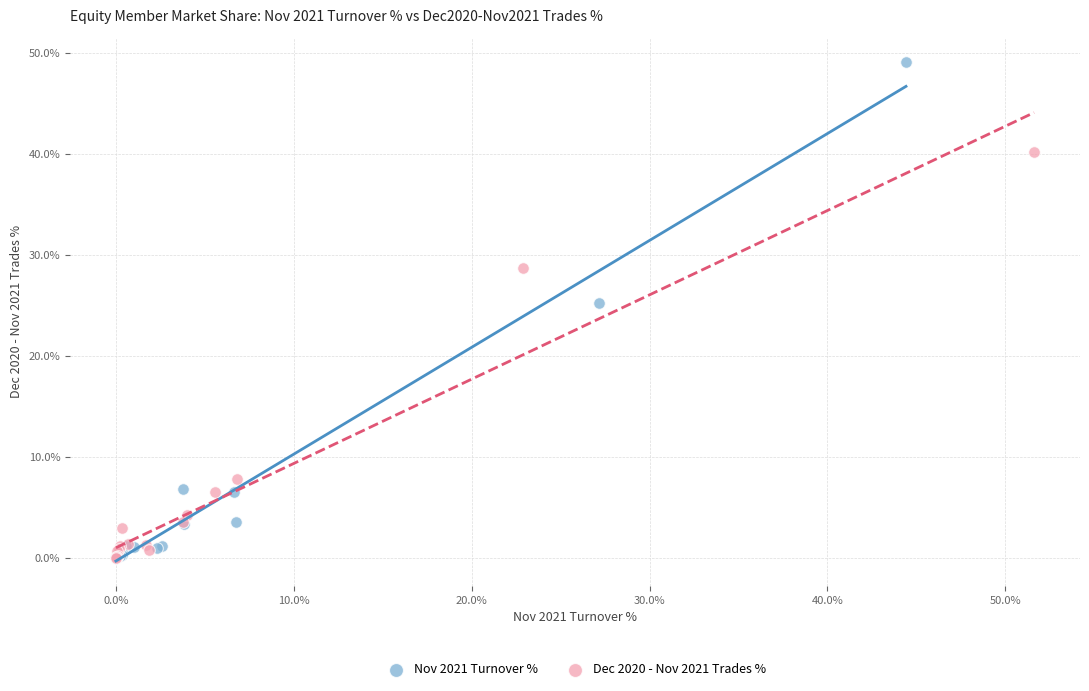

Which series reaches the maximum Y coordinate?

Nov 2021 Turnover %